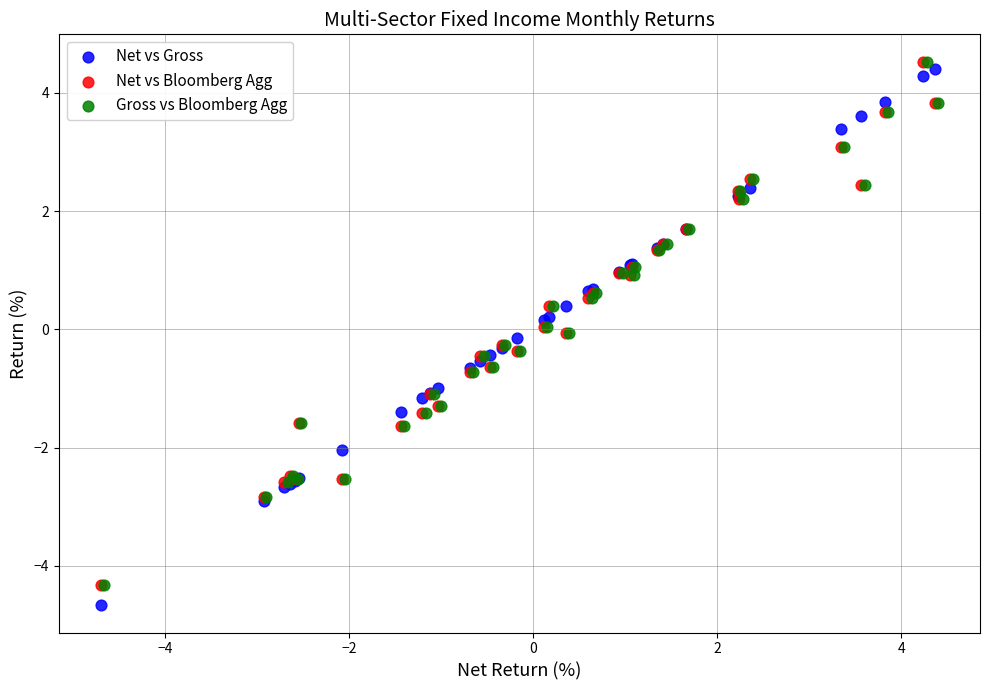

Which series reaches the minimum Y coordinate?

Net vs Gross